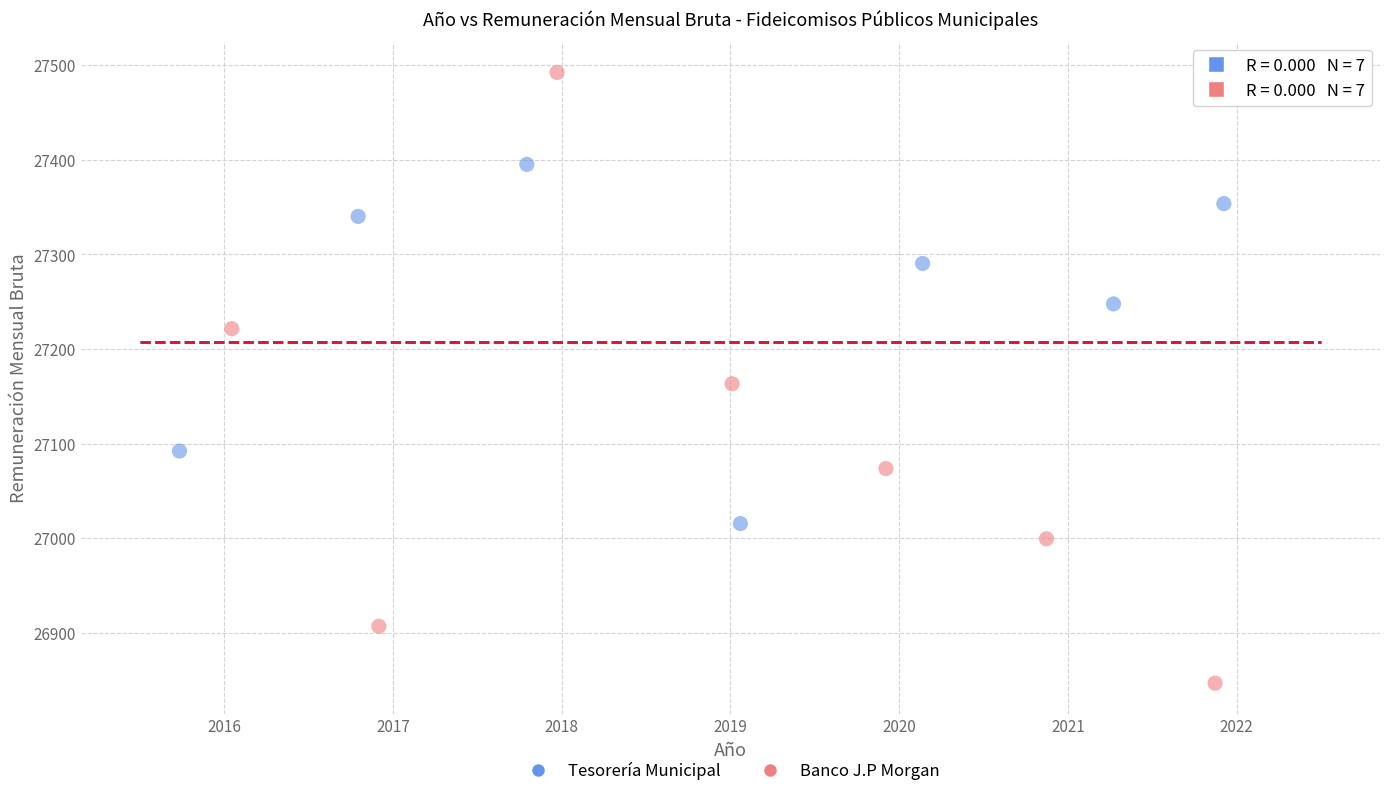

Which series contains the lowest Y value?

Banco J.P Morgan